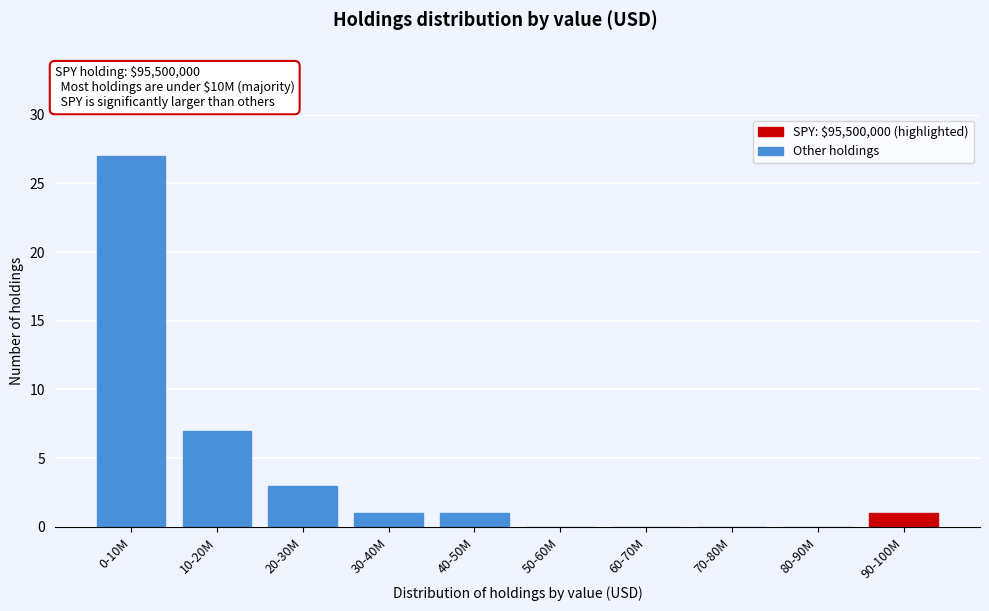

Reading left to right, transcribe all the data shown in this chart.

0-10M=27	10-20M=7	20-30M=3	30-40M=1	40-50M=1	50-60M=0	60-70M=0	70-80M=0	80-90M=0	90-100M=1